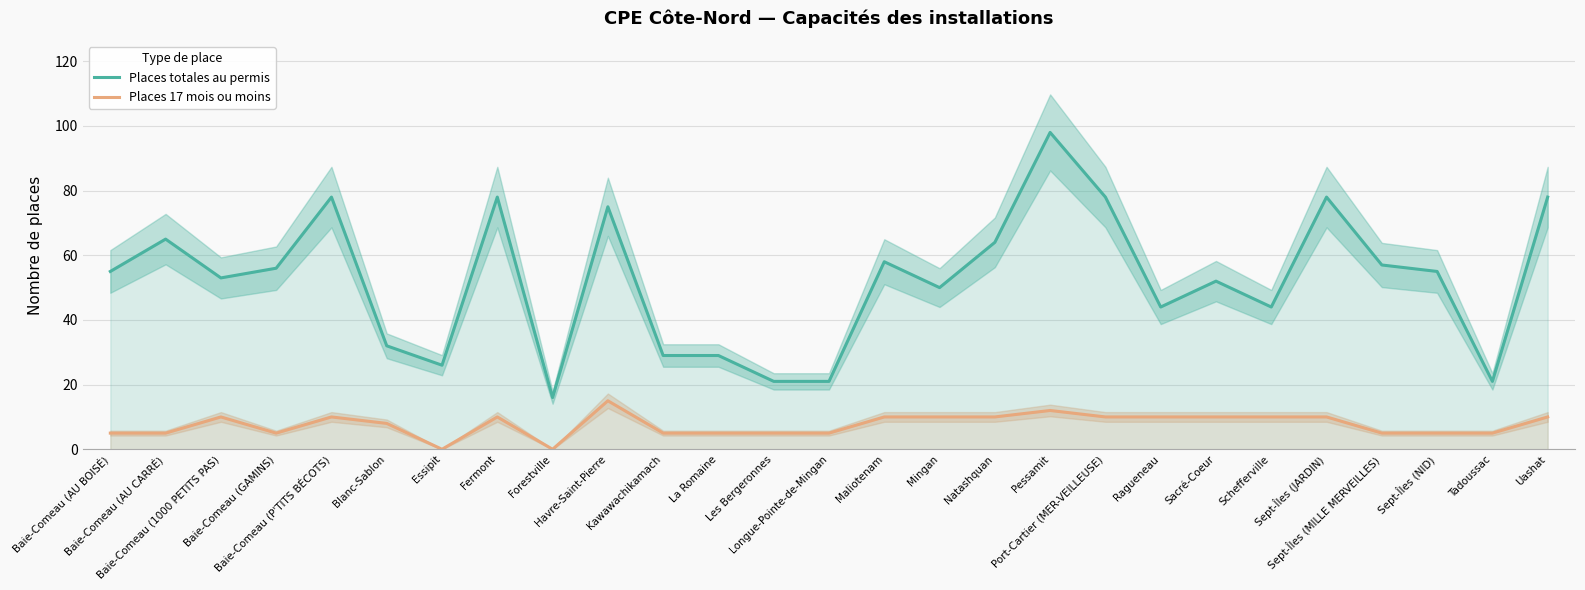

Reading left to right, what are all the values shown in this chart?

Places totales au permis: Baie-Comeau (AU BOISÉ)=55	Baie-Comeau (AU CARRÉ)=65	Baie-Comeau (1000 PETITS PAS)=53	Baie-Comeau (GAMINS)=56	Baie-Comeau (P'TITS BÉCOTS)=78	Blanc-Sablon=32	Essipit=26	Fermont=78	Forestville=16	Havre-Saint-Pierre=75	Kawawachikamach=29	La Romaine=29	Les Bergeronnes=21	Longue-Pointe-de-Mingan=21	Maliotenam=58	Mingan=50	Natashquan=64	Pessamit=98	Port-Cartier (MER-VEILLEUSE)=78	Ragueneau=44	Sacré-Coeur=52	Schefferville=44	Sept-Îles (JARDIN)=78	Sept-Îles (MILLE MERVEILLES)=57	Sept-Îles (NID)=55	Tadoussac=21	Uashat=78
Places 17 mois ou moins: Baie-Comeau (AU BOISÉ)=5	Baie-Comeau (AU CARRÉ)=5	Baie-Comeau (1000 PETITS PAS)=10	Baie-Comeau (GAMINS)=5	Baie-Comeau (P'TITS BÉCOTS)=10	Blanc-Sablon=8	Essipit=0	Fermont=10	Forestville=0	Havre-Saint-Pierre=15	Kawawachikamach=5	La Romaine=5	Les Bergeronnes=5	Longue-Pointe-de-Mingan=5	Maliotenam=10	Mingan=10	Natashquan=10	Pessamit=12	Port-Cartier (MER-VEILLEUSE)=10	Ragueneau=10	Sacré-Coeur=10	Schefferville=10	Sept-Îles (JARDIN)=10	Sept-Îles (MILLE MERVEILLES)=5	Sept-Îles (NID)=5	Tadoussac=5	Uashat=10